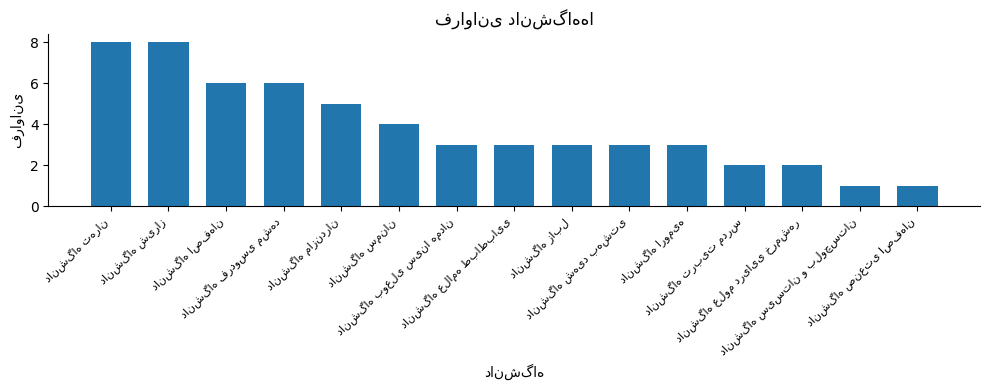

Reading left to right, what are all the values shown in this chart?

8	8	6	6	5	4	3	3	3	3	3	2	2	1	1